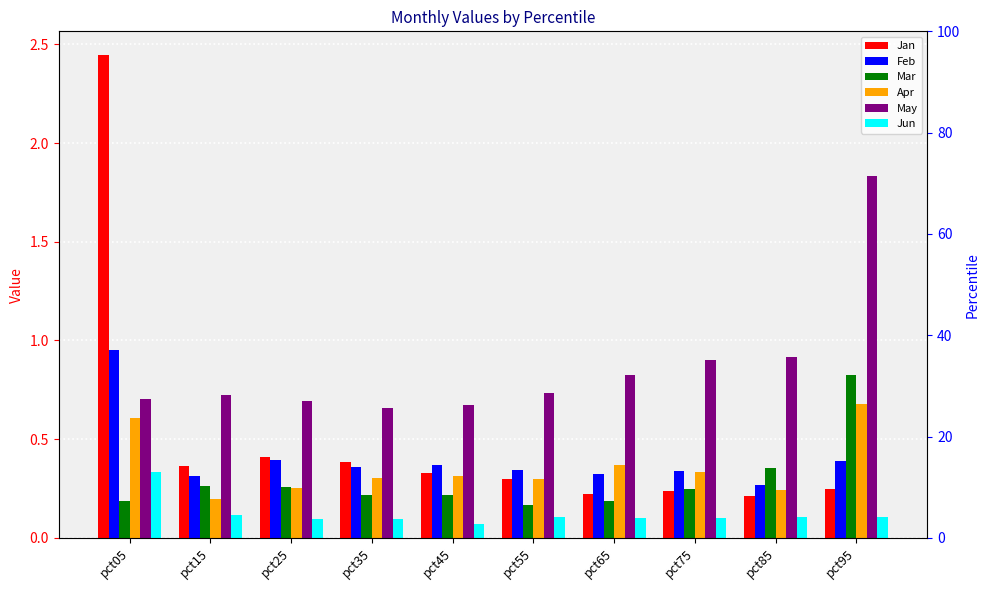

What is the value of the Feb bar at the 8th from the left?

0.3